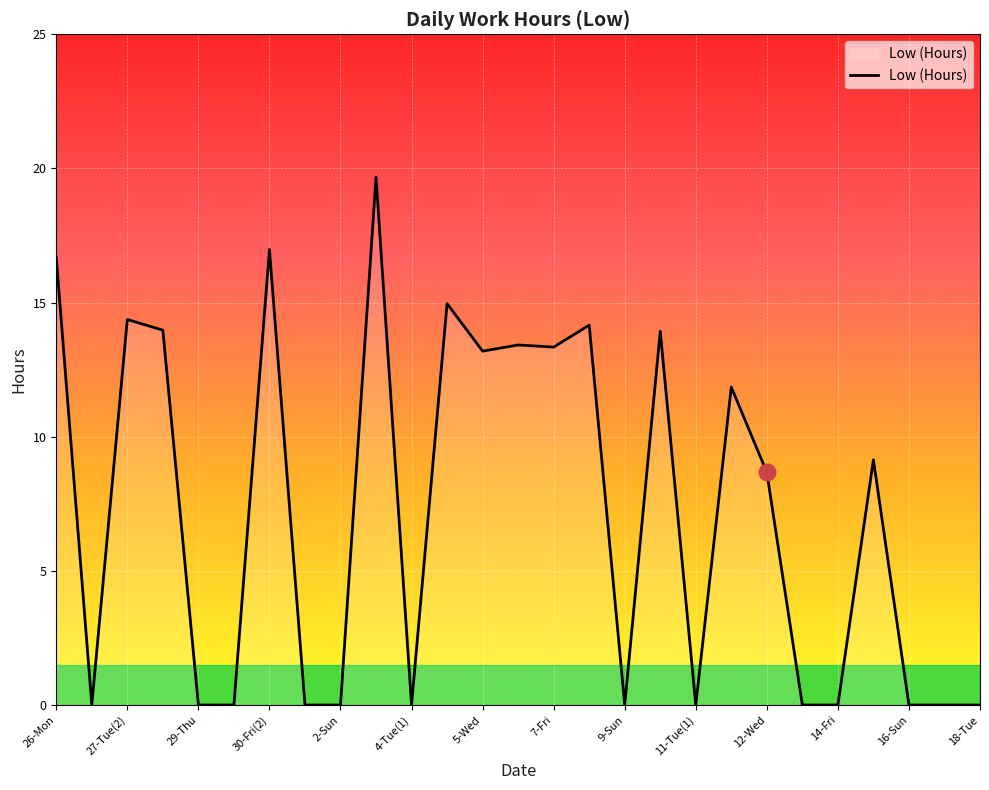

Count the number of values greater than 8.

14